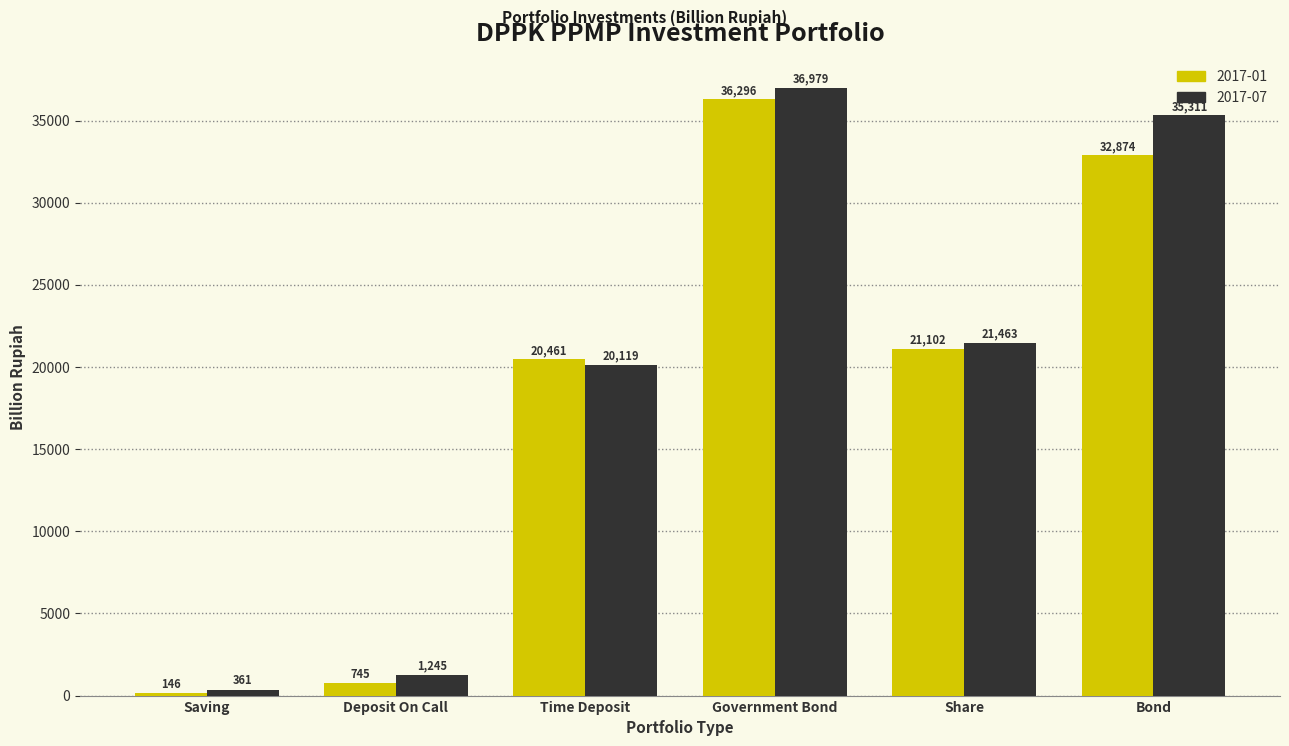

At which category is the sum across all series the highest?

Government Bond